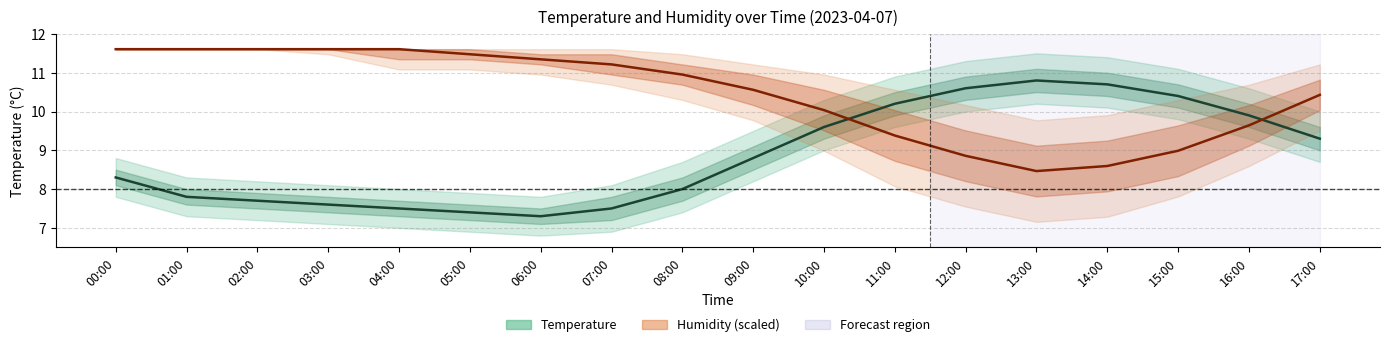

Where do humidity and temperature first cross each other?

10:00 and 11:00